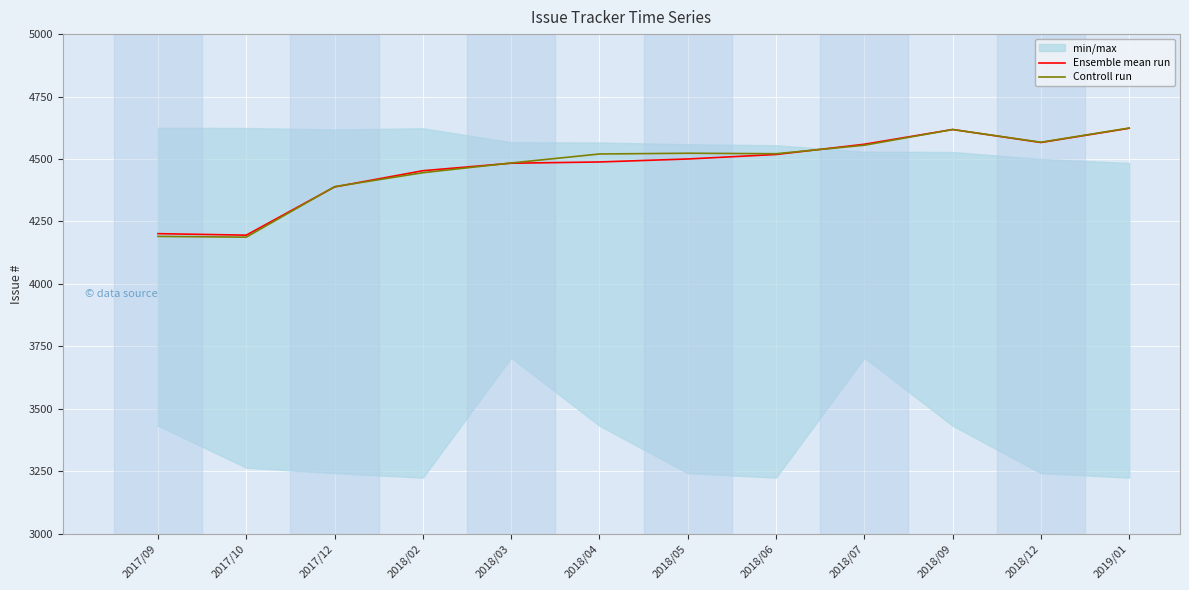

Rank the series at 2018/12 from highest to lowest value.

Controll run, Ensemble mean run